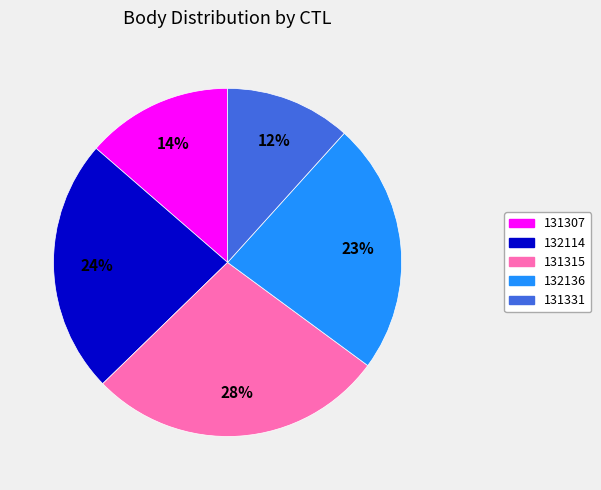

Is there any slice that represents more than half of the pie?

No